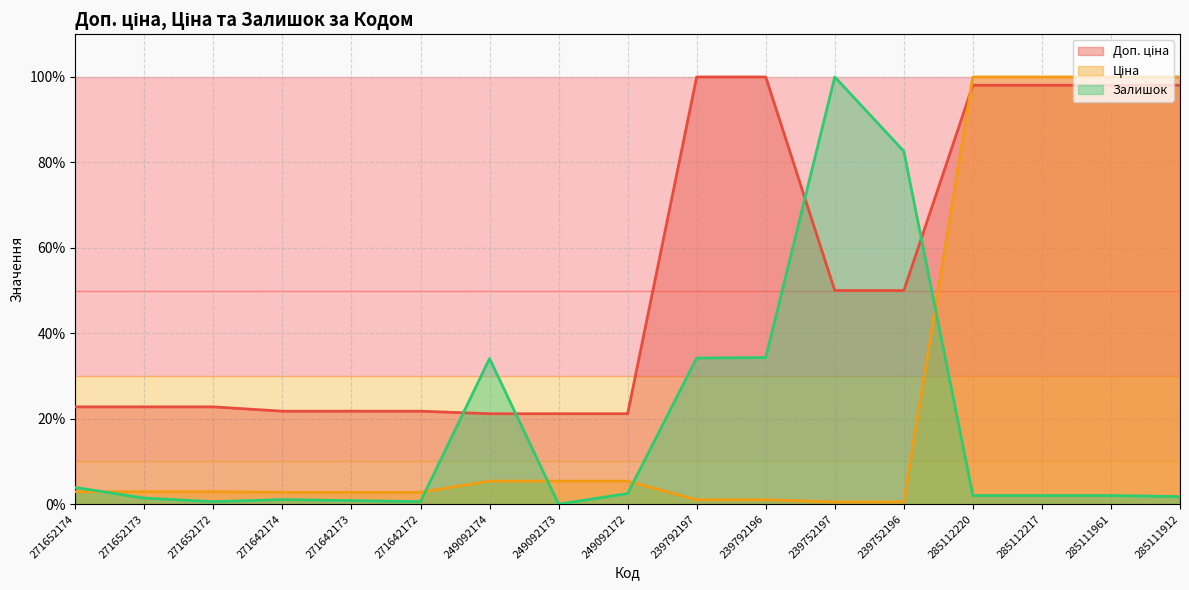

True or false: Залишок has more than 0 points higher than both neighbors.

True